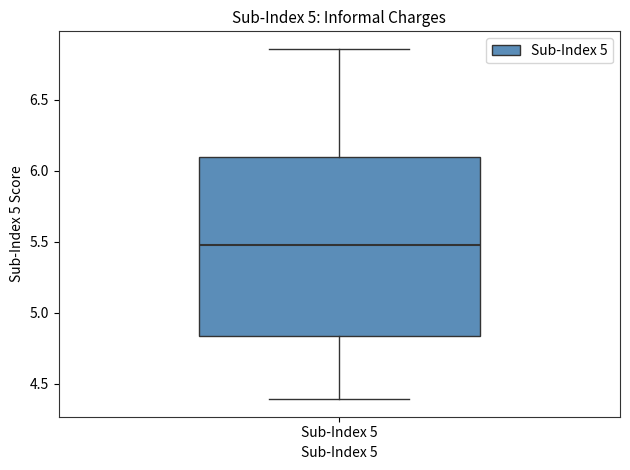

Where is the lower edge of the box for Sub-Index 5 on the y-axis? The values are not printed on the chart, so give them approximately, as read against the axis.

4.85